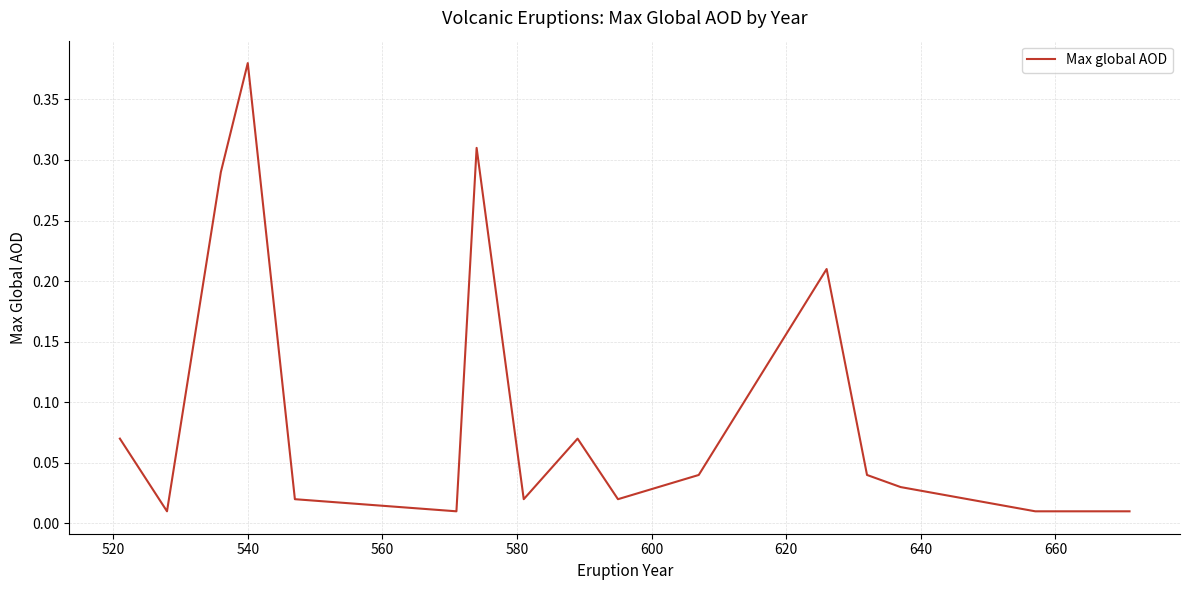

Does the chart display data point markers on the line(s)?

No